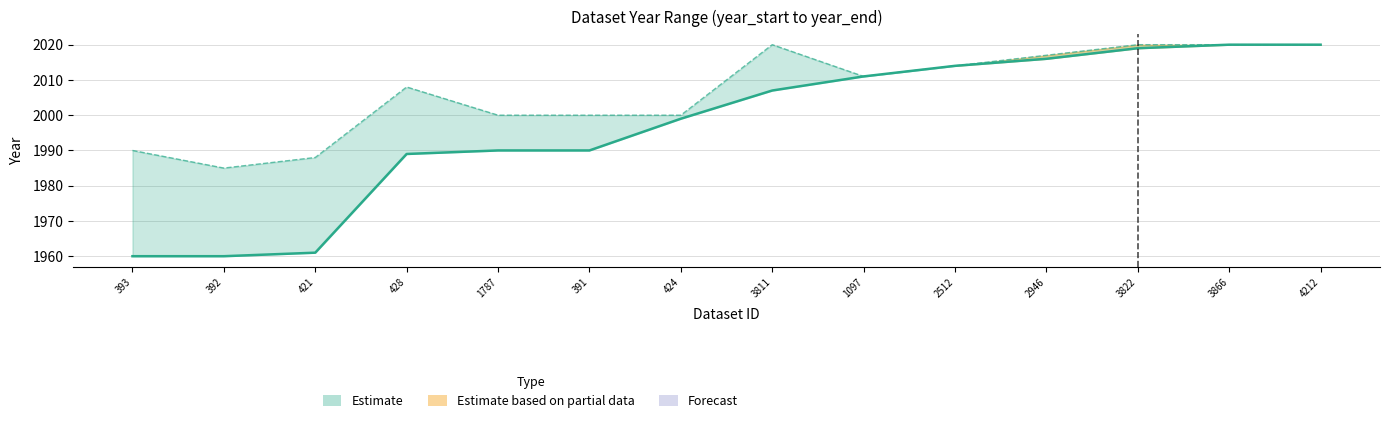

What is the difference between the second highest and minimum values in the year_start series?

60